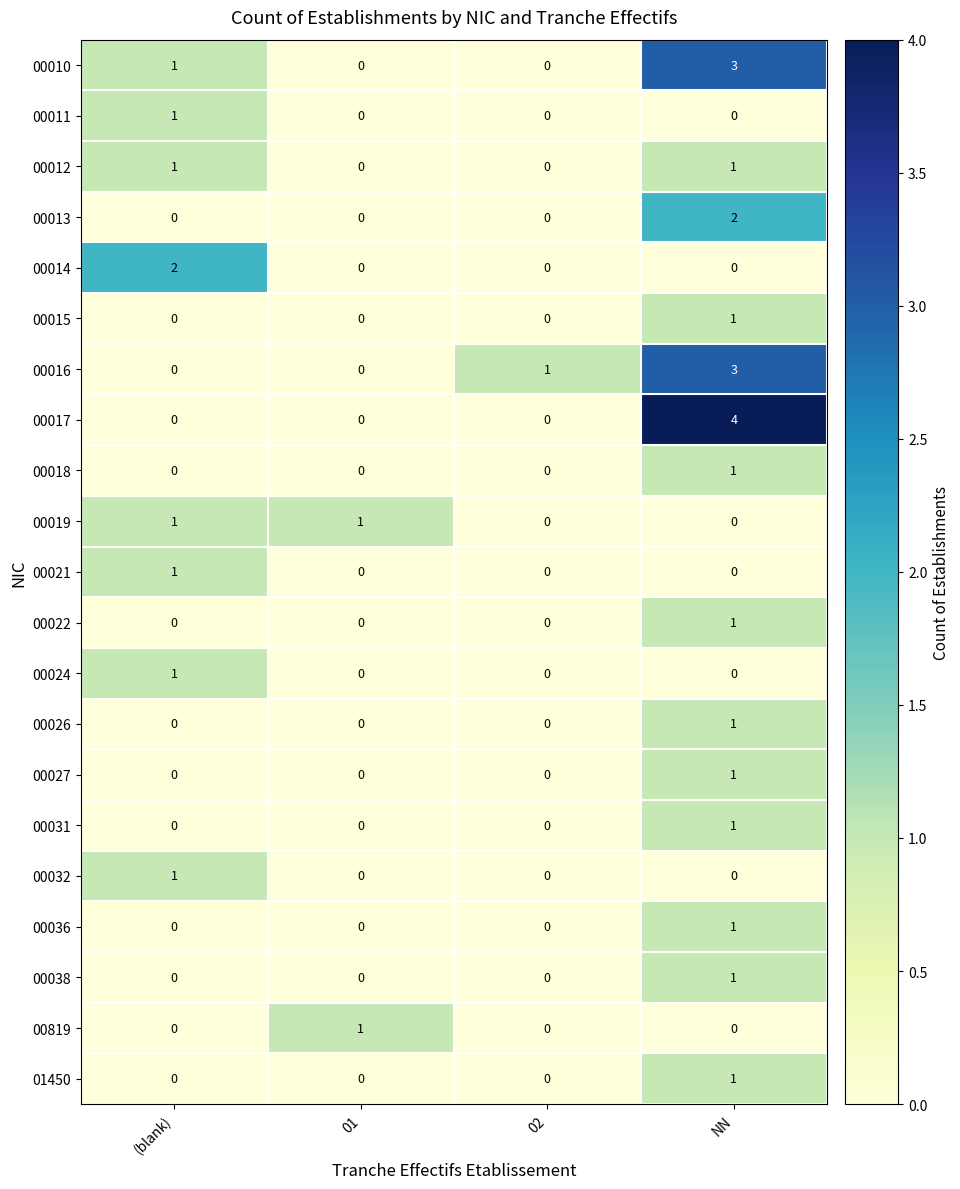

At which label is 00010 closest to 1?

(blank)